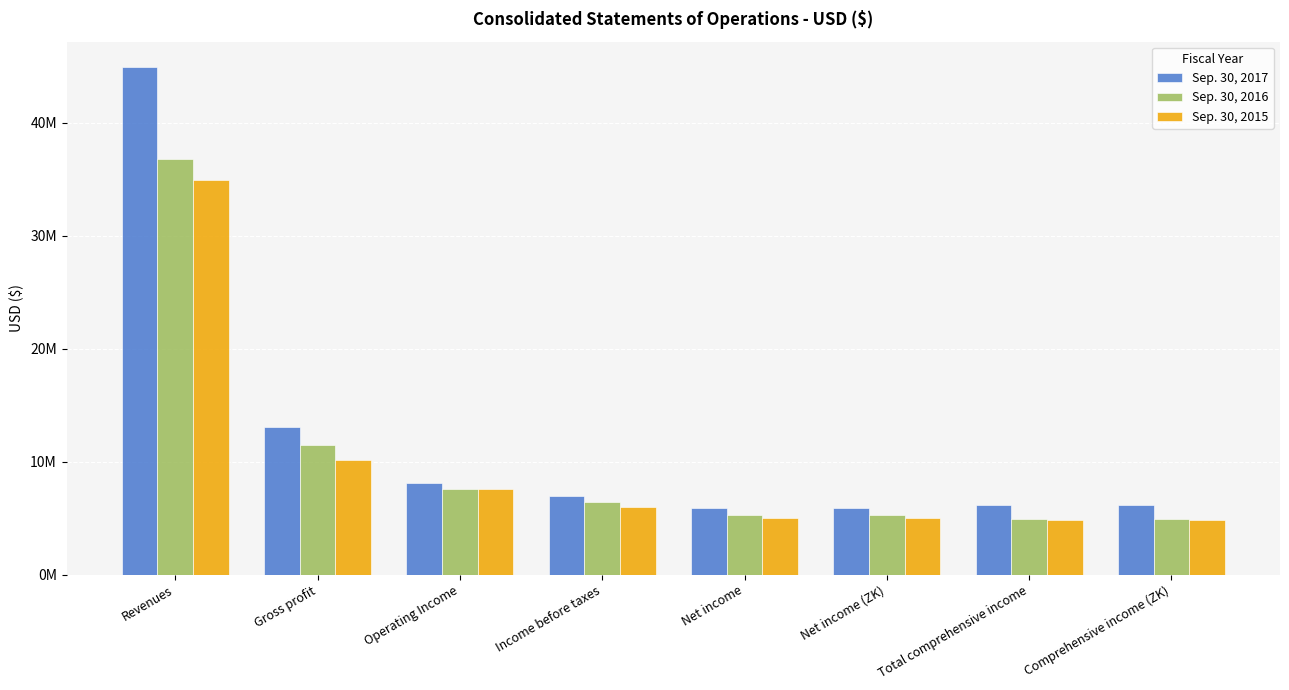

Reading left to right, transcribe all the data shown in this chart.

Sep. 30, 2017: 44951740	13108403	8079847	6928693	5933688	5874276	6205925	6144825
Sep. 30, 2016: 36809094	11475776	7616021	6408131	5302691	5249537	4898826	4902232
Sep. 30, 2015: 34985571	10172365	7605543	5960798	5008681	5008681	4865839	4865839